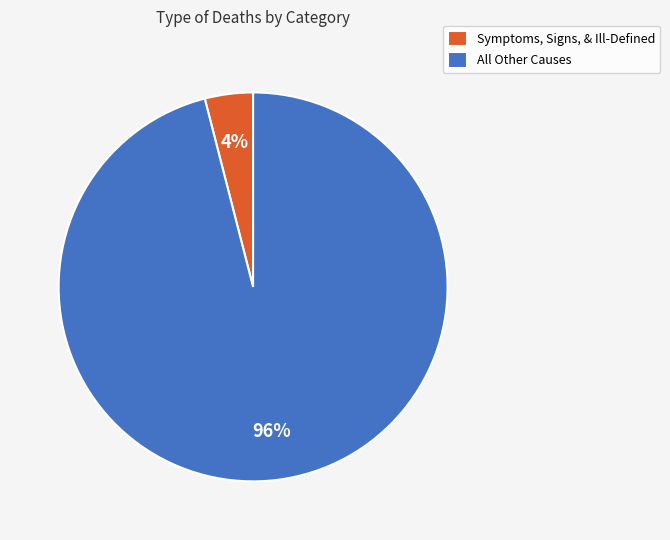

True or false: Symptoms, Signs, & Ill-Defined accounts for 4% of the total.

True